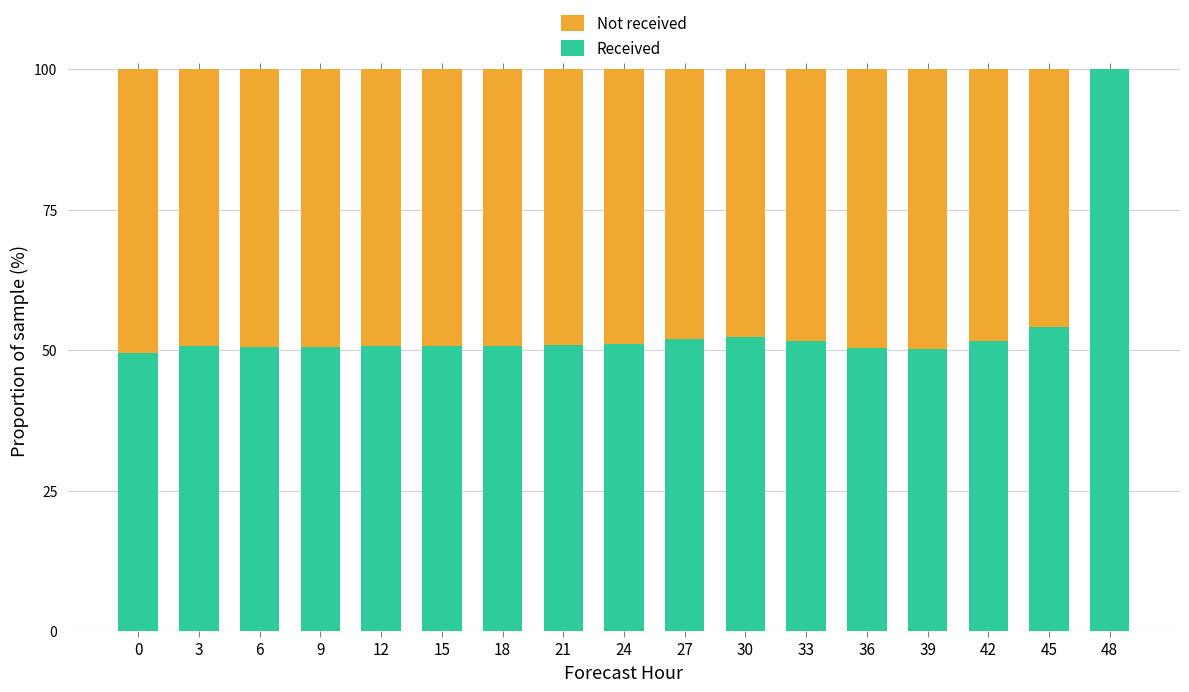

What is the sum of the Received values at 21 and 42?

102.4